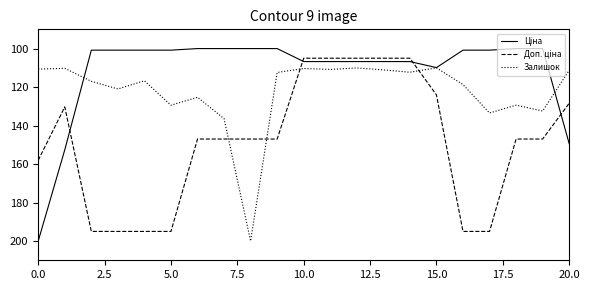

What is the minimum value shown in the chart?

100.0